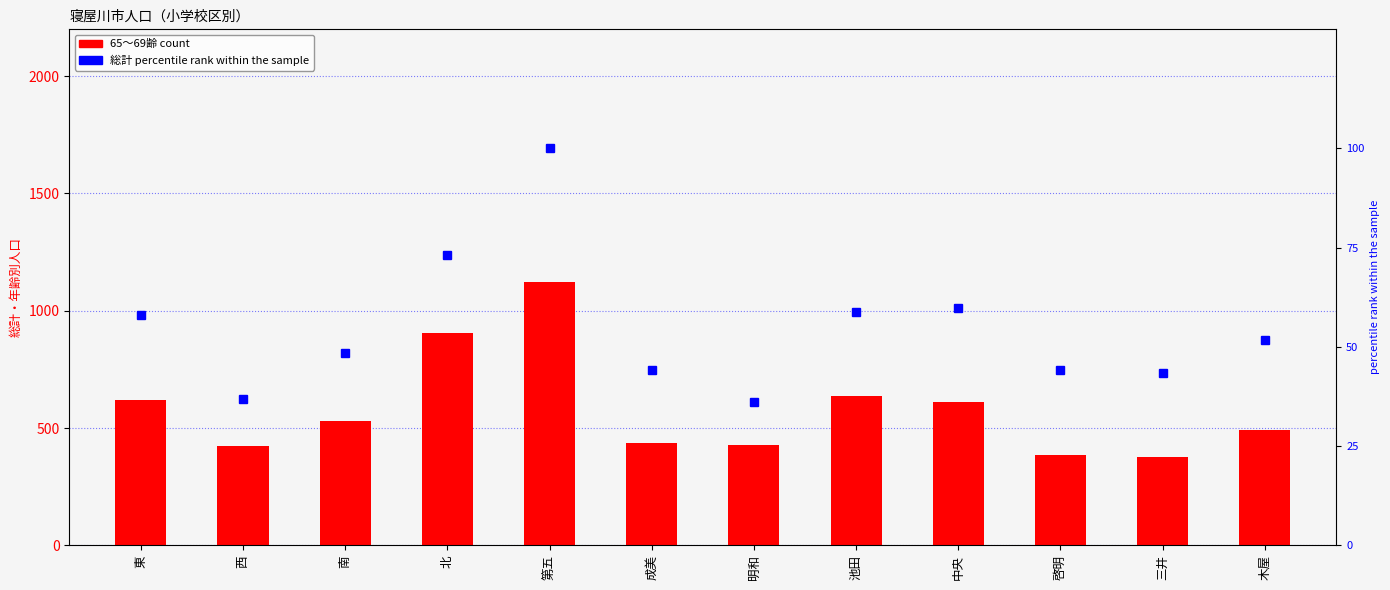

At which category is the sum across all series the highest?

第五